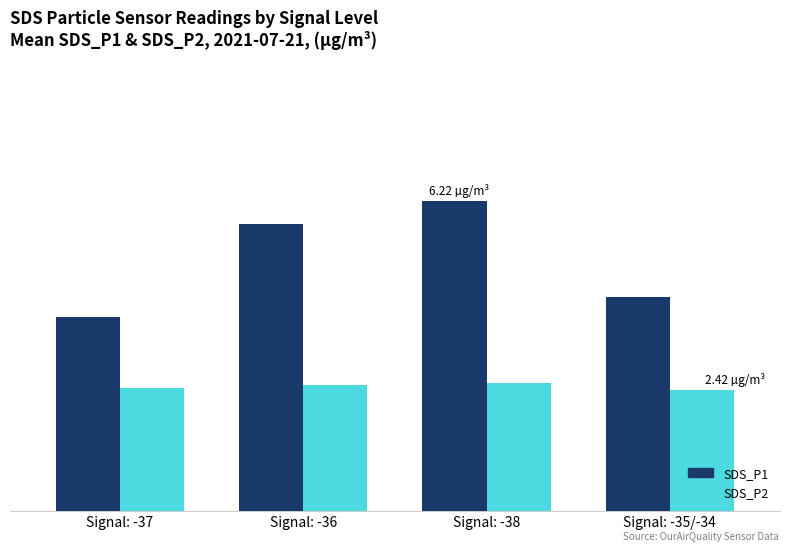

Does the chart contain stacked bars?

No